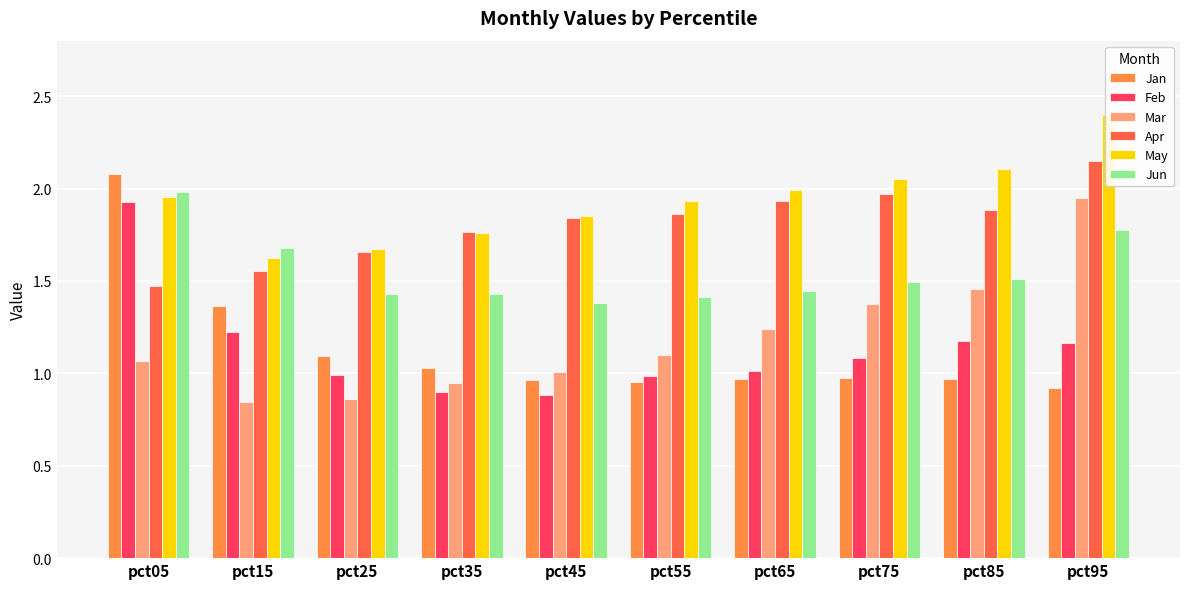

How many data points in Feb are less than 1?

4